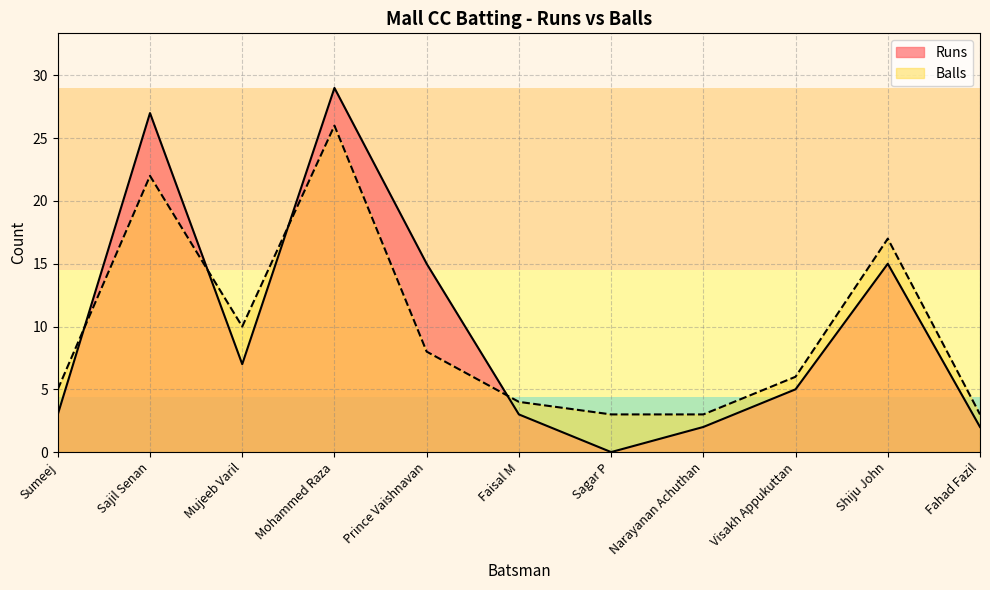

What is the label of the 5th point from the right?

Sagar P